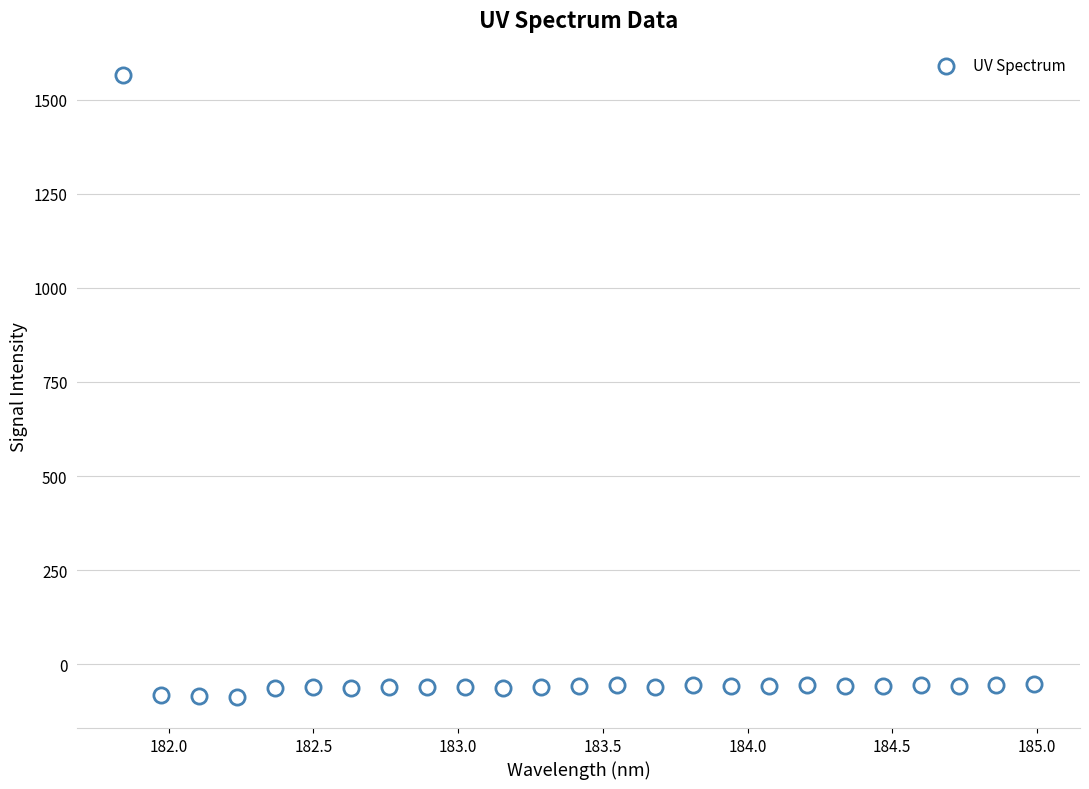

What is the range of X values (max minus min)?

3.1